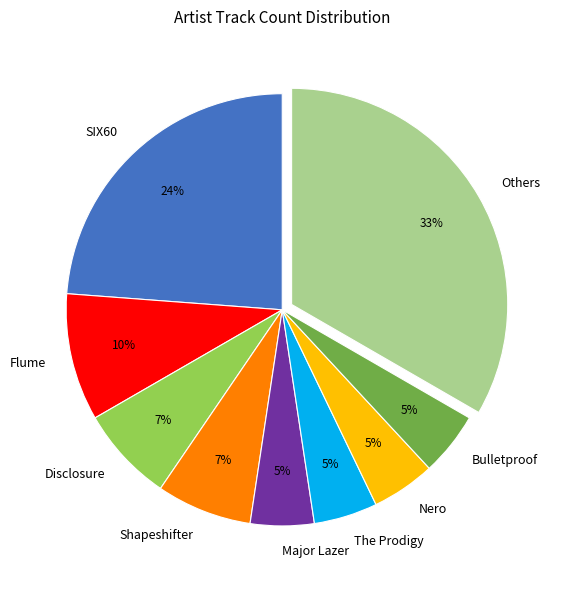

Do The Prodigy and Bulletproof together represent more than half of the pie?

No